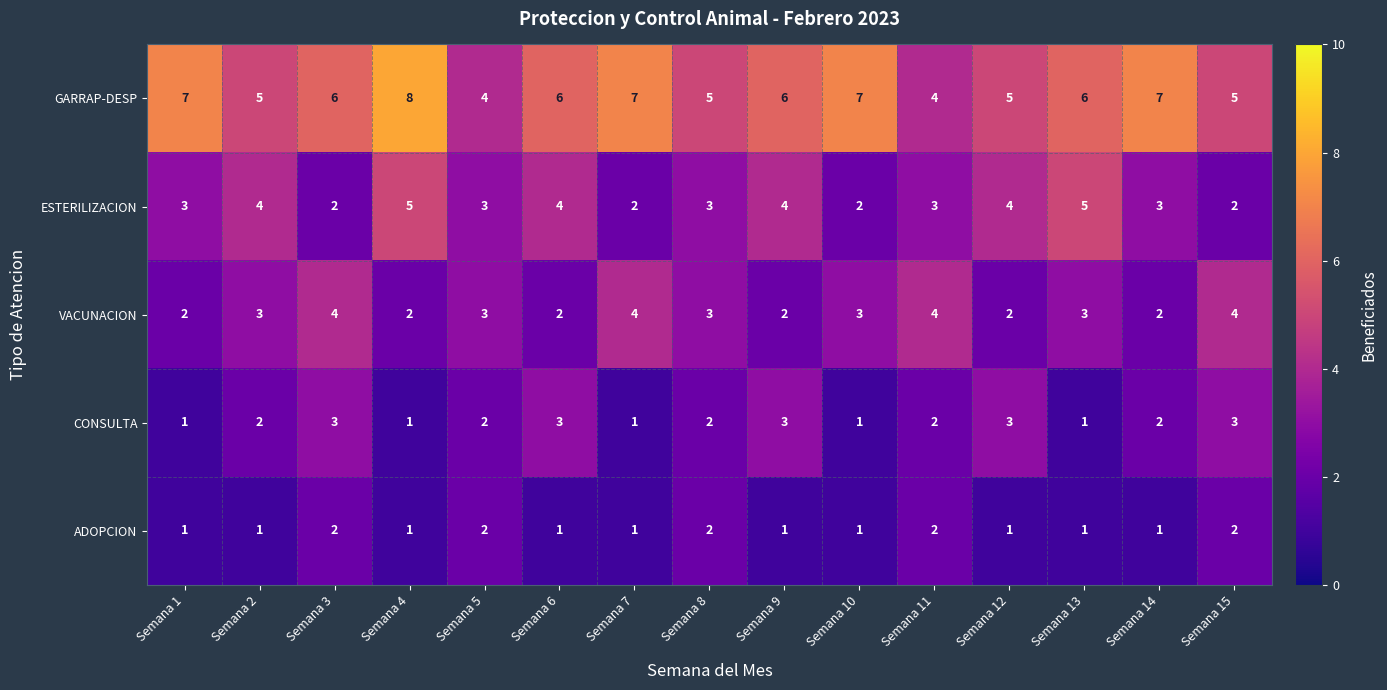

What is the maximum value shown in the chart?

8